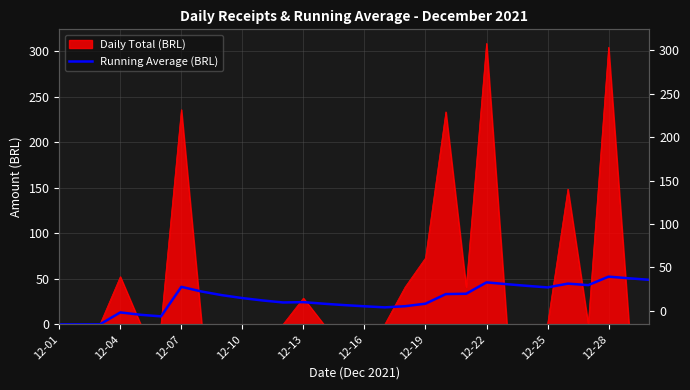

What is the value of the 9th point from the left?

32.0